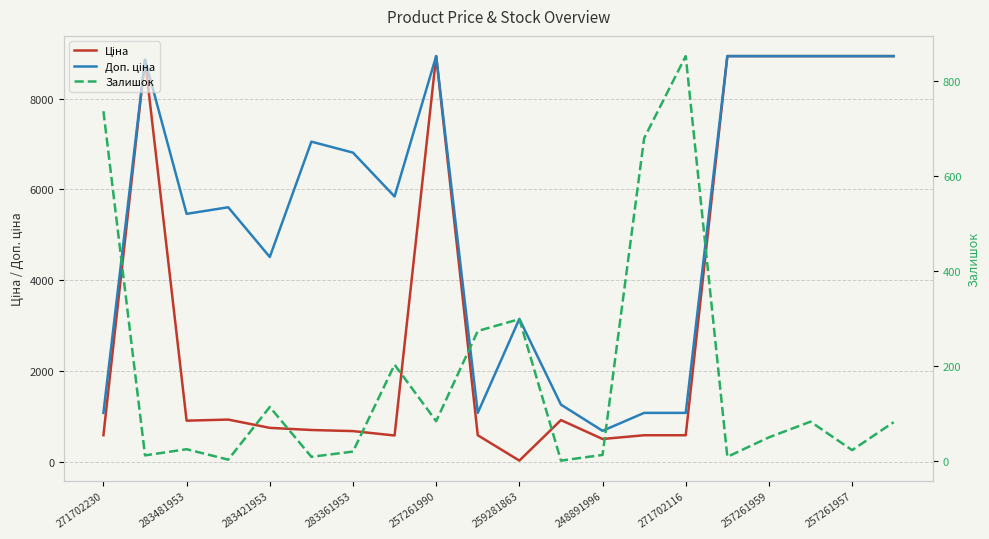

Does the chart have visible grid lines?

Yes